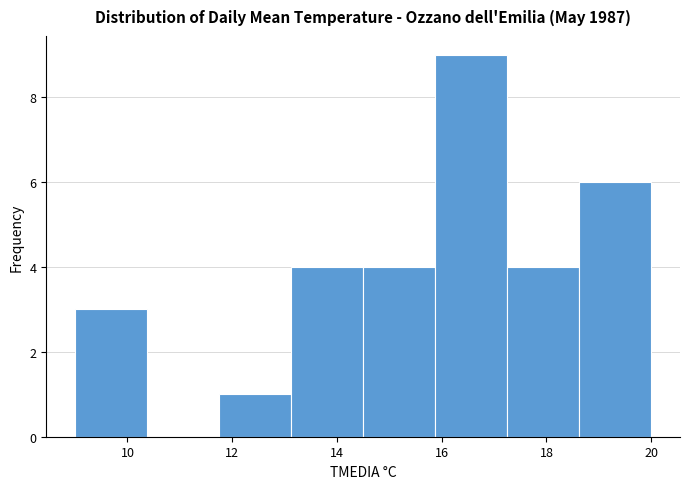

How tall is the bar that spans 14.6 to 15.8 on the x-axis? Neither the bar edges nor the heights are printed on the chart, so give them approximately, as read against the axes.

4